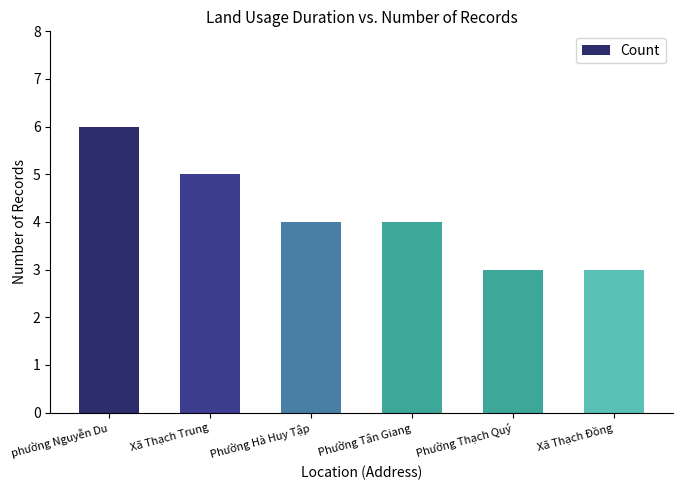

What is the minimum value shown in the chart?

3